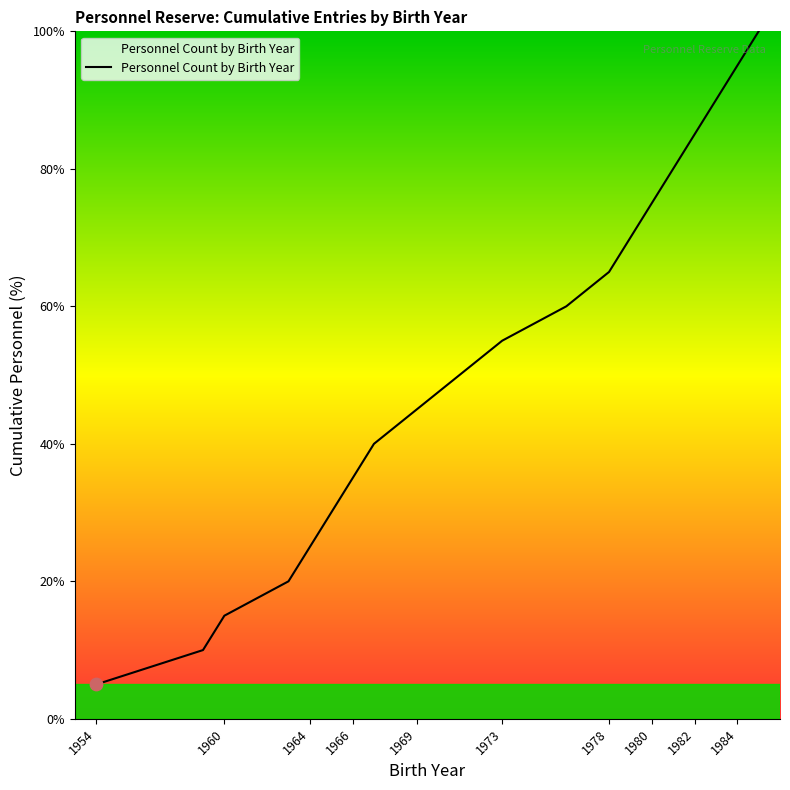

What is the greatest value displayed?

100.0